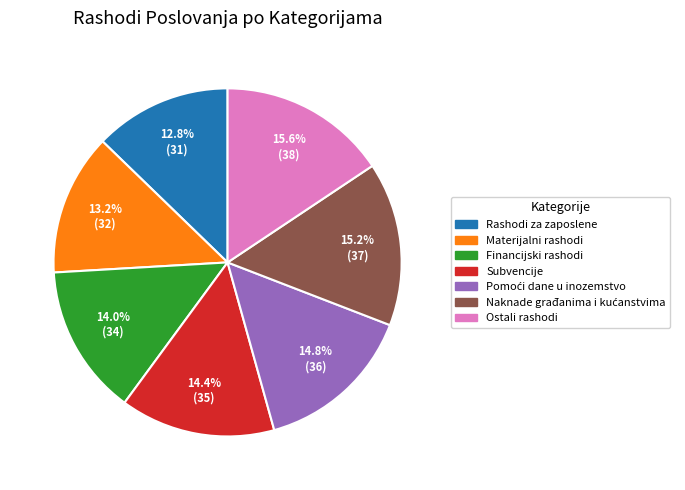

Which has a higher value, Materijalni rashodi or Subvencije?

Subvencije